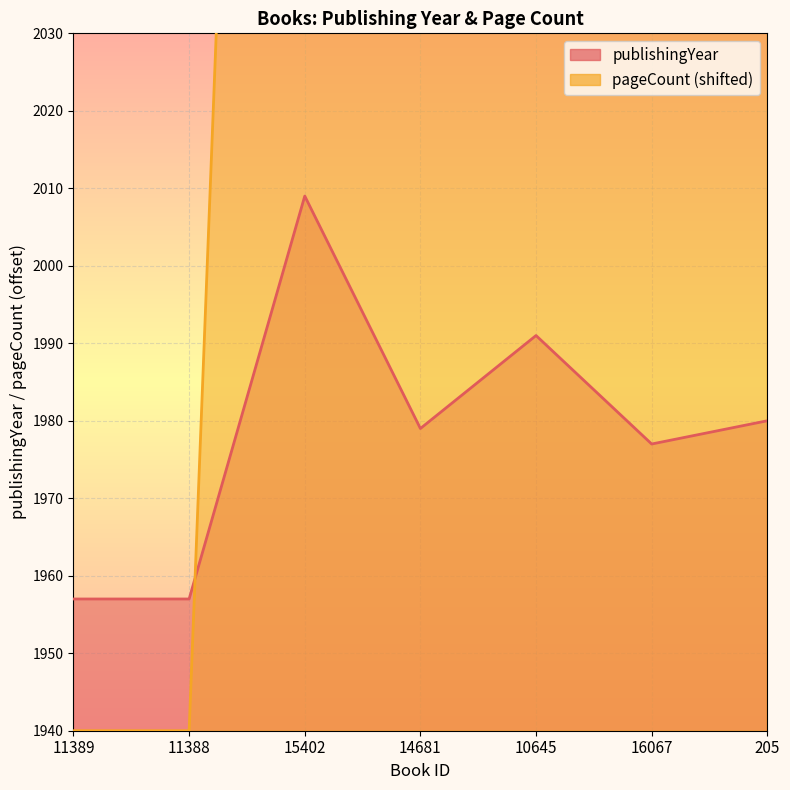

Reading left to right, extract all data points from this chart.

publishingYear: 11389=1957	11388=1957	15402=2009	14681=1979	10645=1991	16067=1977	205=1980
pageCount: 11389=1940	11388=1940	15402=2324	14681=2232	10645=2116	16067=2232	205=2116